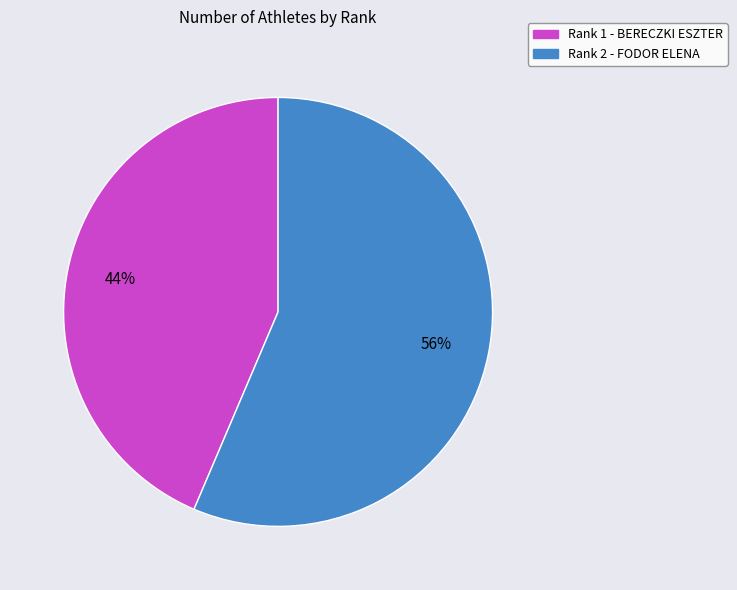

Is it true that Rank 2 - FODOR ELENA is 56% of the pie?

True